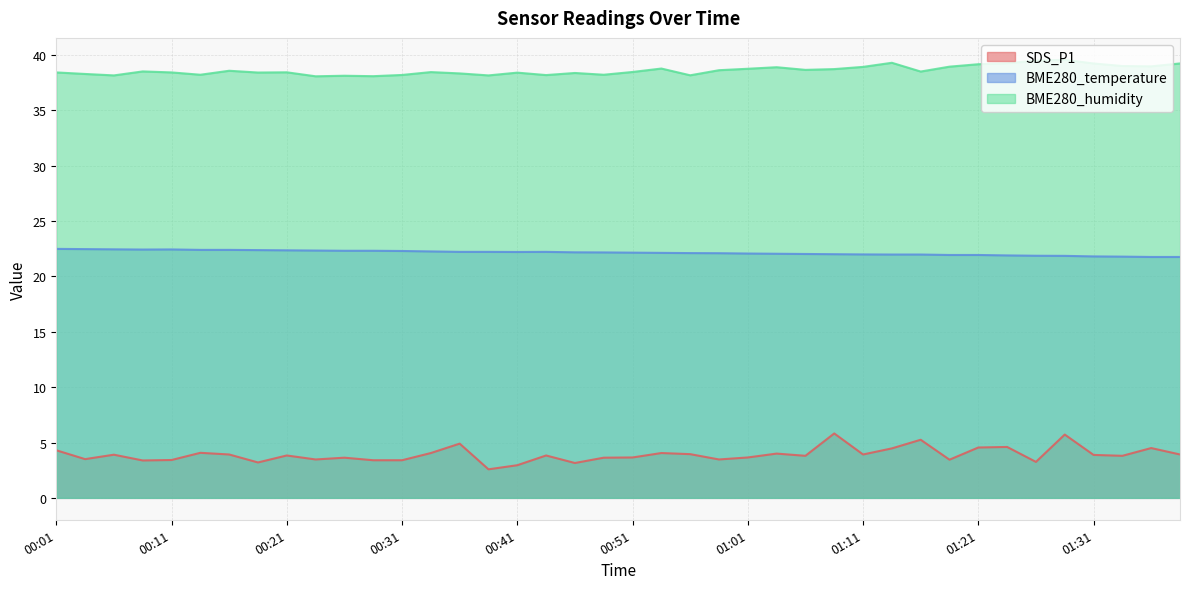

What is the sum of all BME280_temperature values?

885.8